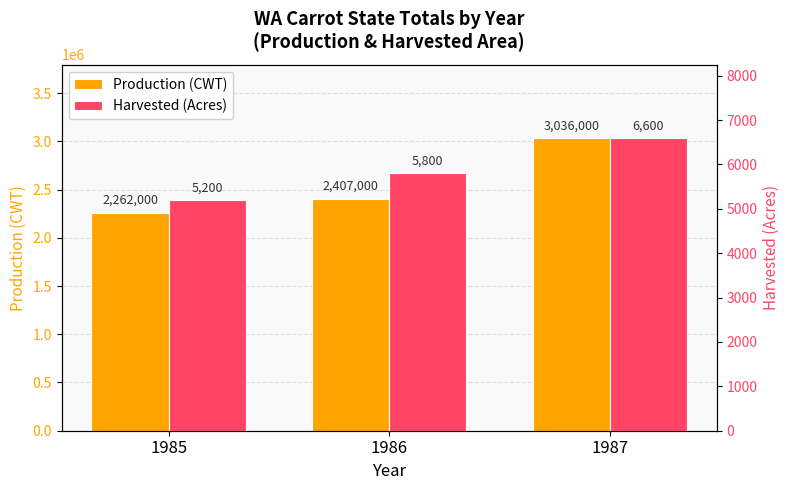

What is the value of the Production (CWT) bar at the 3rd from the left?

3036000